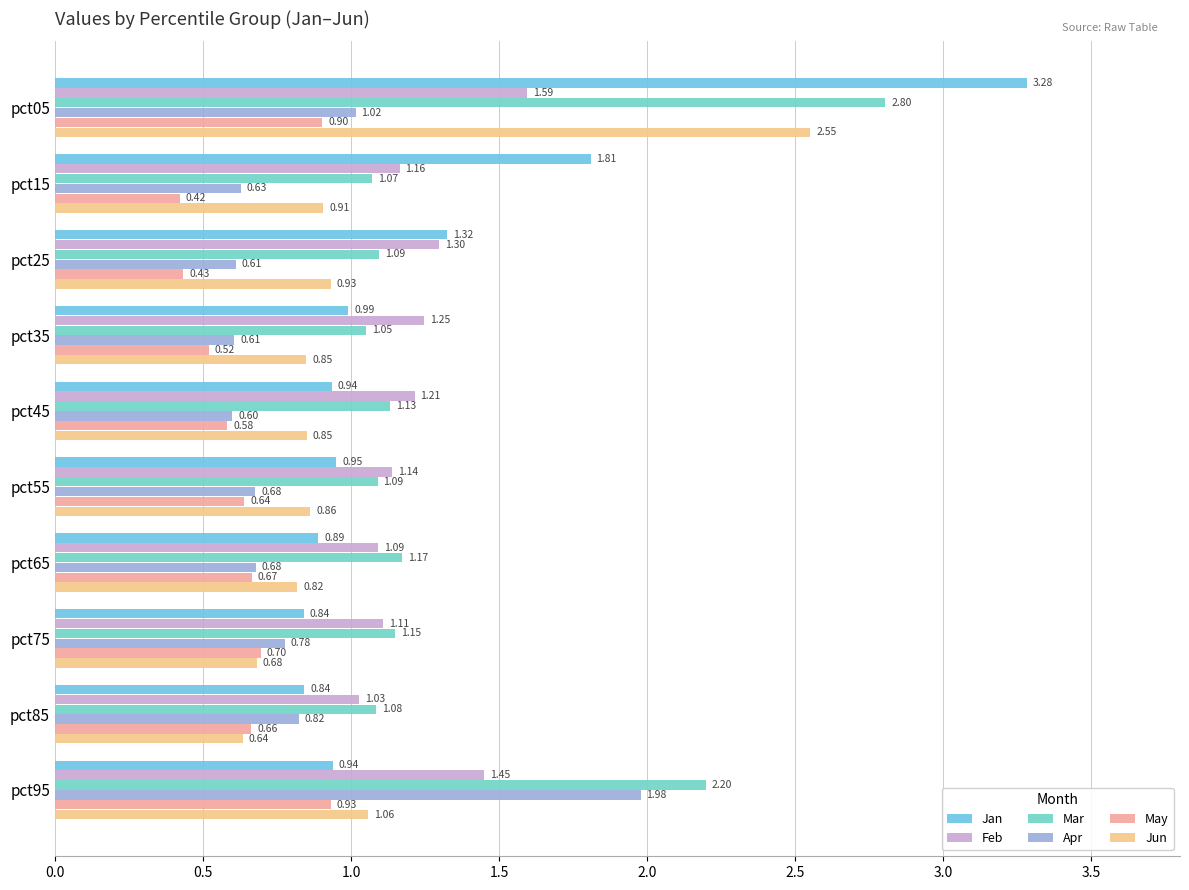

What are all the series names shown in the legend?

Jan, Feb, Mar, Apr, May, Jun